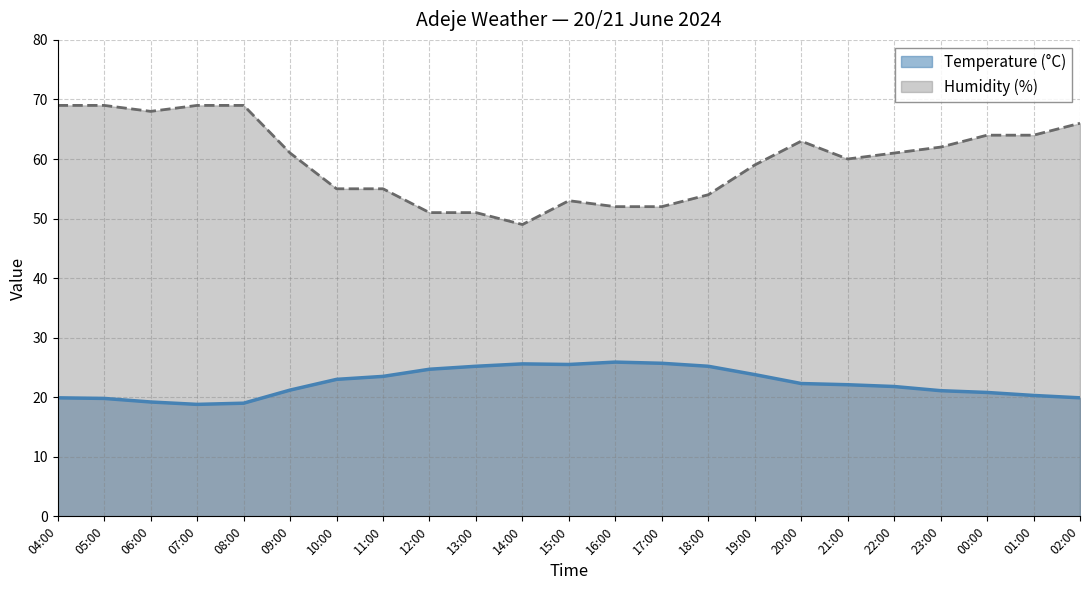

Which series has the largest range (max minus min)?

Humidity (%)